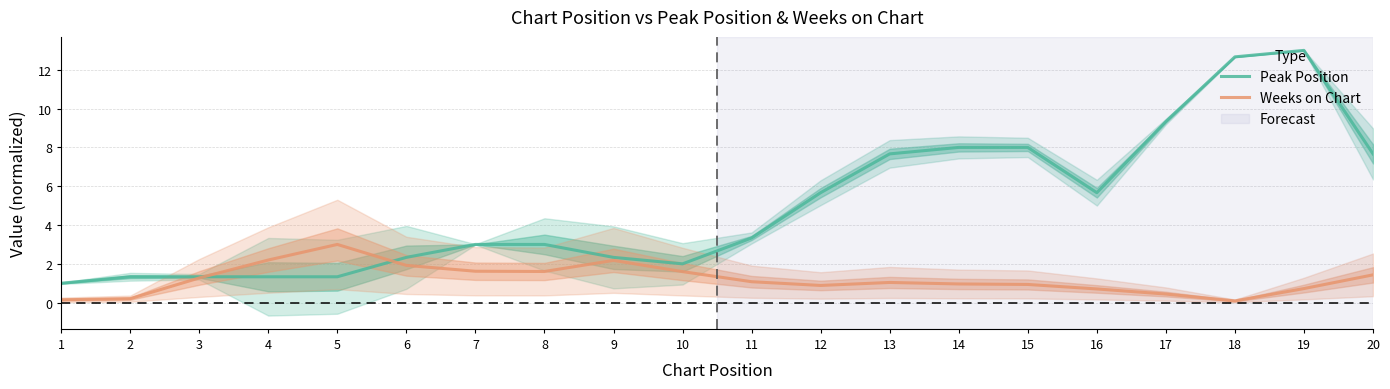

What is the total value across all series at 4?

3.5